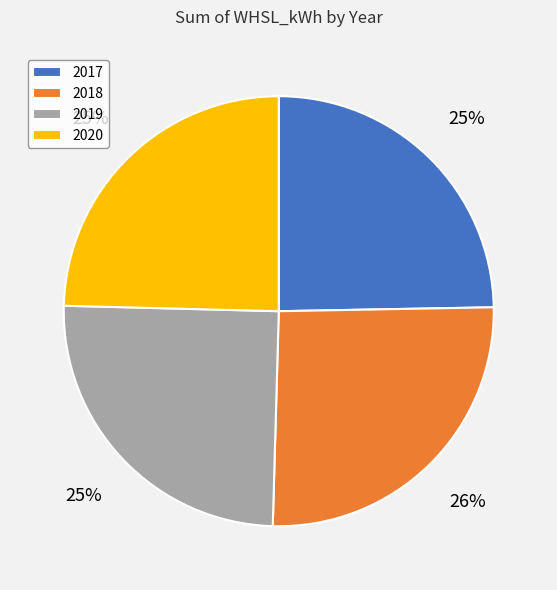

To the nearest percent, what is the difference between the largest and smallest slice percentages?

1%